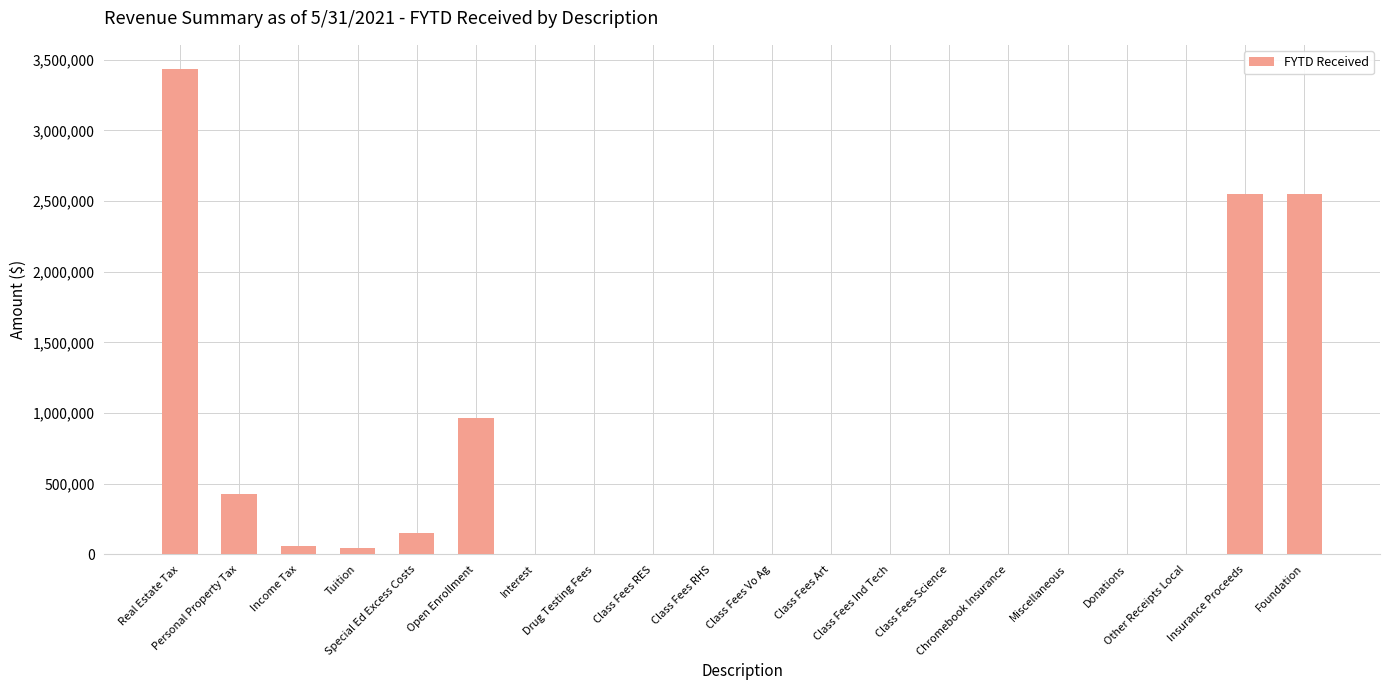

What is the sum of all values?

10208109.9